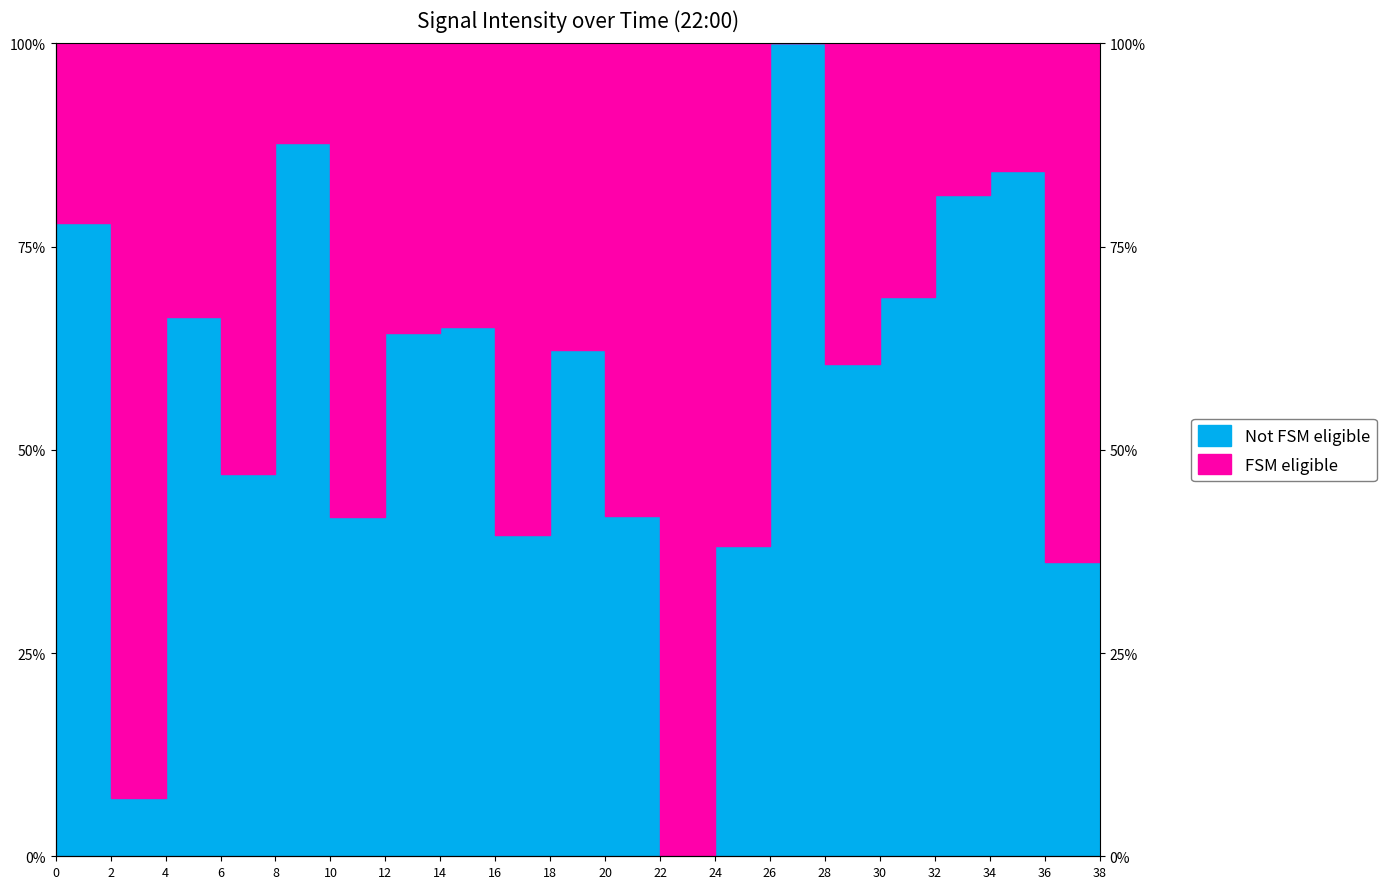

Reading left to right, what are all the values shown in this chart?

0=77.9	2=7.1	4=66.4	6=47.0	8=87.7	10=41.7	12=64.4	14=65.1	16=39.5	18=62.2	20=41.8	22=0.0	24=38.2	26=100.0	28=60.5	30=68.8	32=81.3	34=84.3	36=36.2	38=53.6